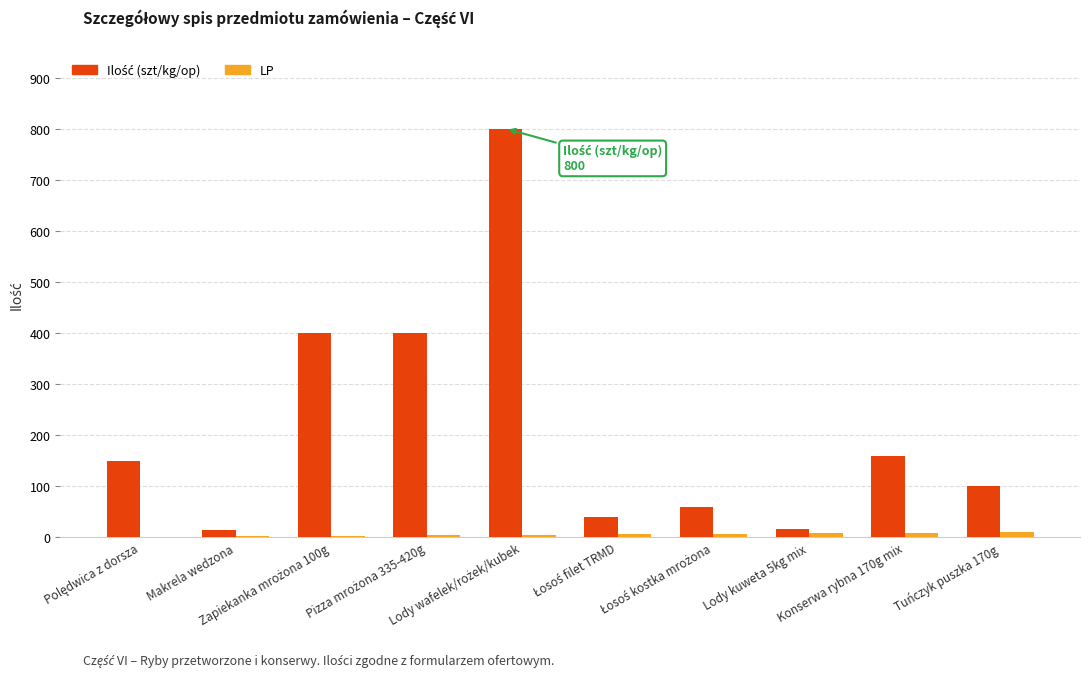

Is the value of Ilość (szt/kg/op) at Zapiekanka mrożona 100g greater than the value of LP at Lody kuweta 5kg mix?

Yes